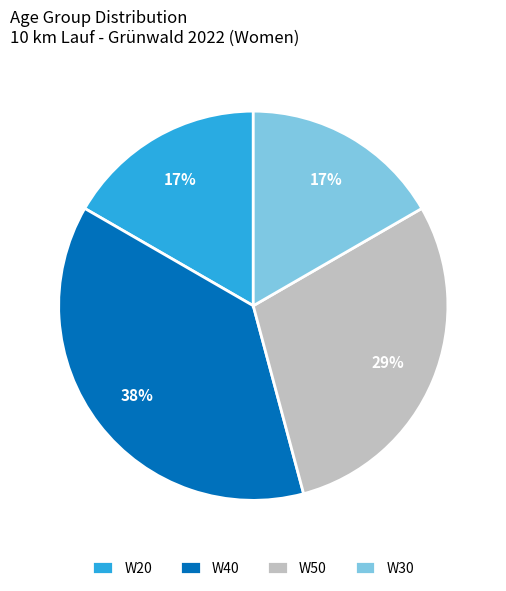

How many slices are in this pie chart?

4